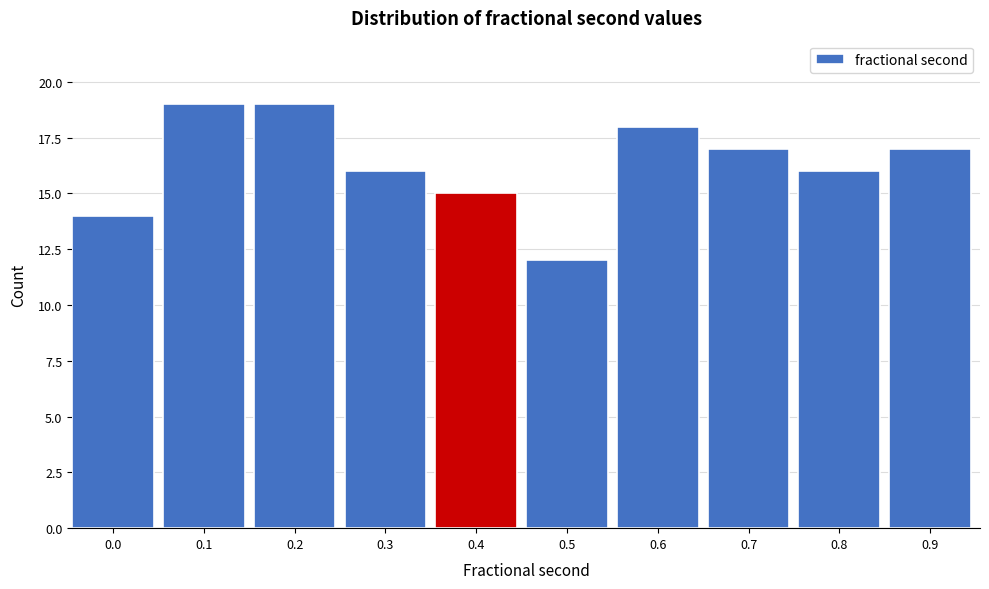

Reading left to right, list all the values displayed in this chart.

14	19	19	16	15	12	18	17	16	17